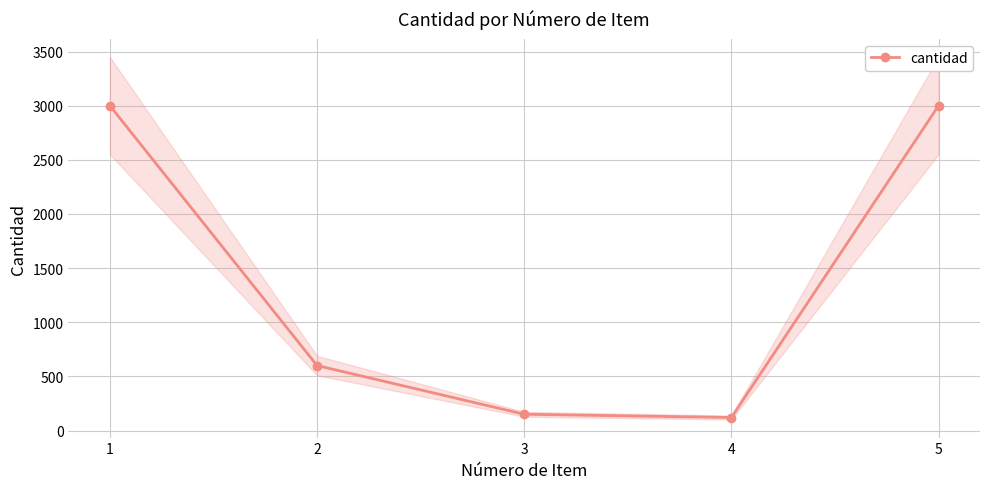

Reading left to right, what are all the values shown in this chart?

1=3000	2=600	3=150	4=120	5=3000